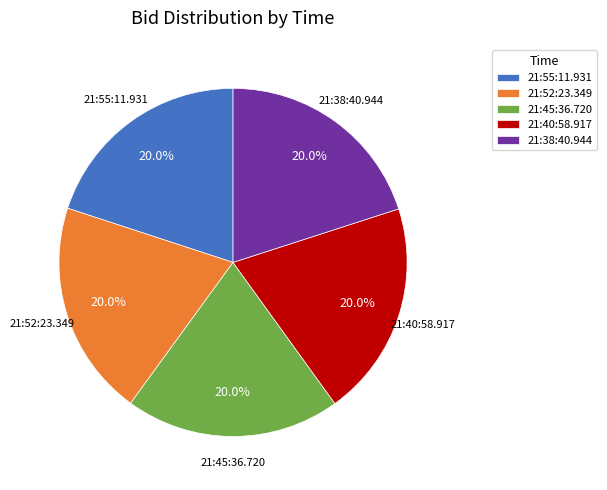

How many segments does this pie chart have?

5